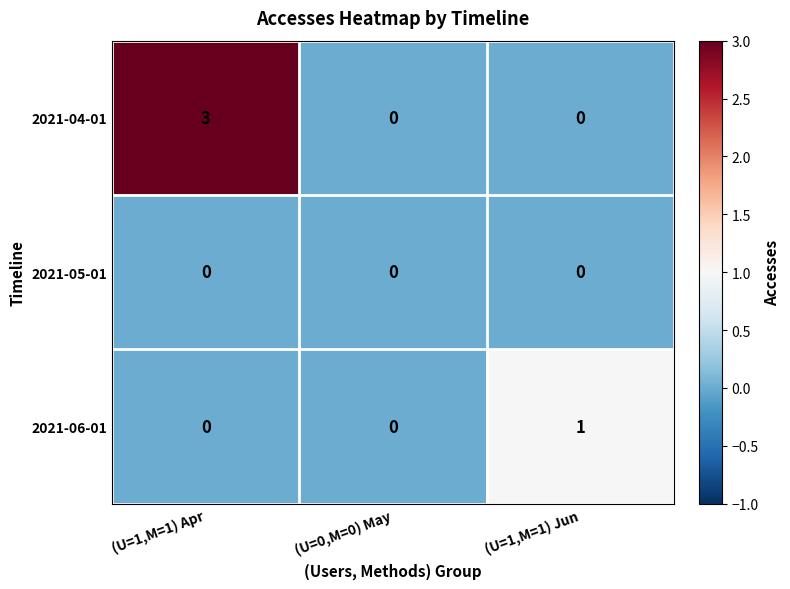

Is it true that 2021-04-01 equals 1 at (U=1,M=1) Apr?

False